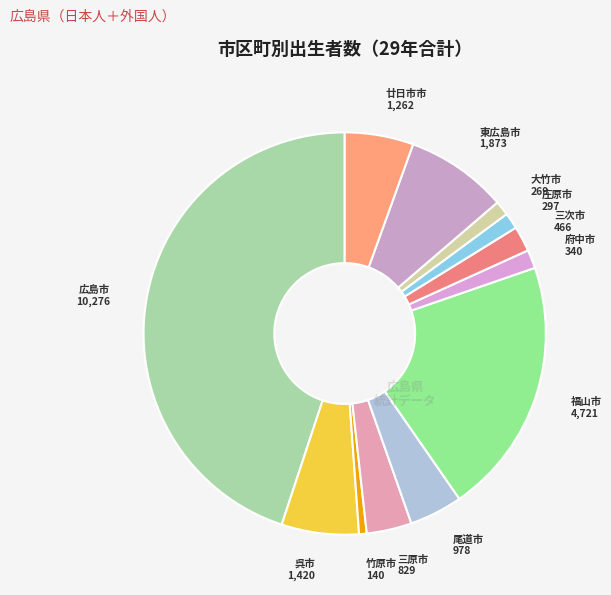

True or false: 大竹市 accounts for 1% of the total.

True